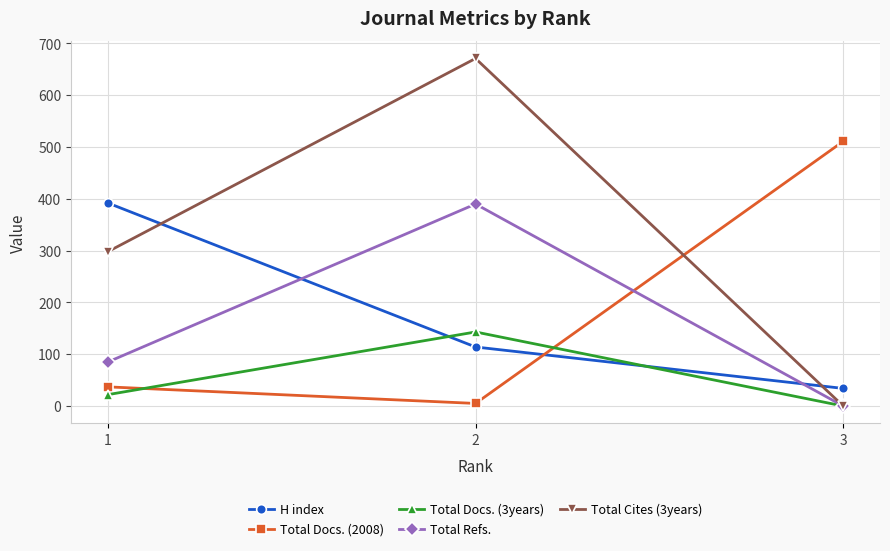

Is the value of H index at 2 greater than the value of Total Docs. (3years) at 2?

No